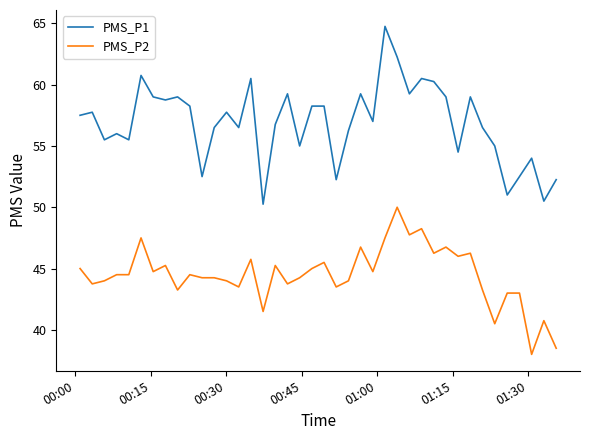

True or false: PMS_P2 and PMS_P1 cross at least once.

False